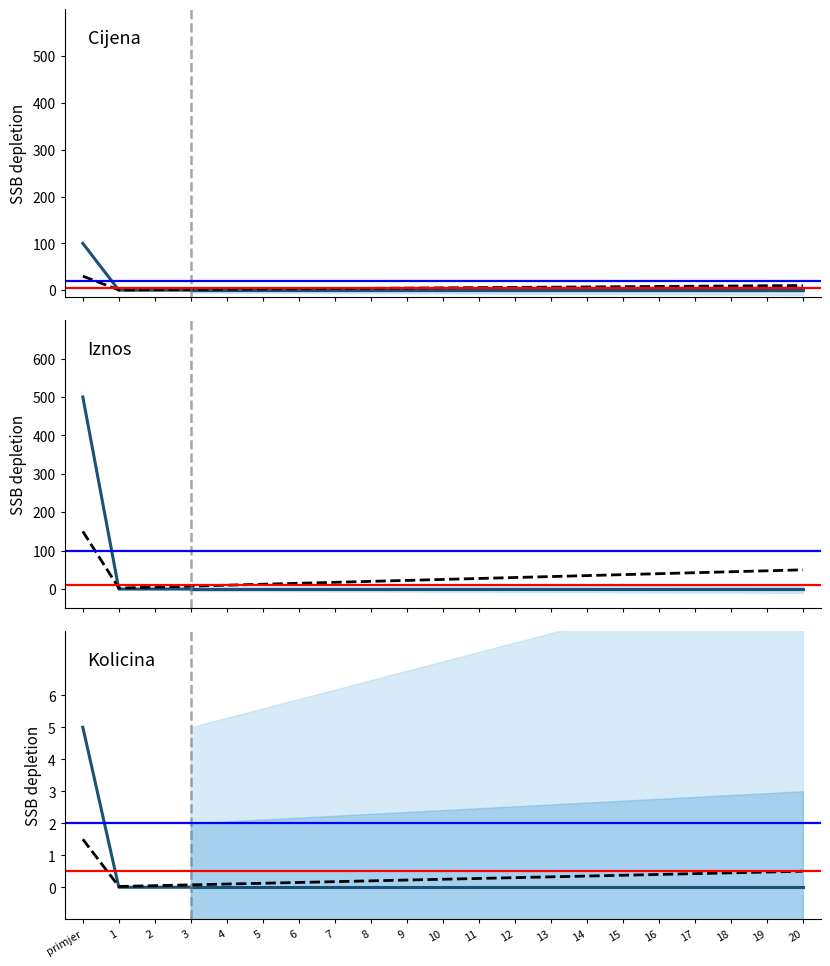

True or false: Iznos and Cijena cross at least once.

False